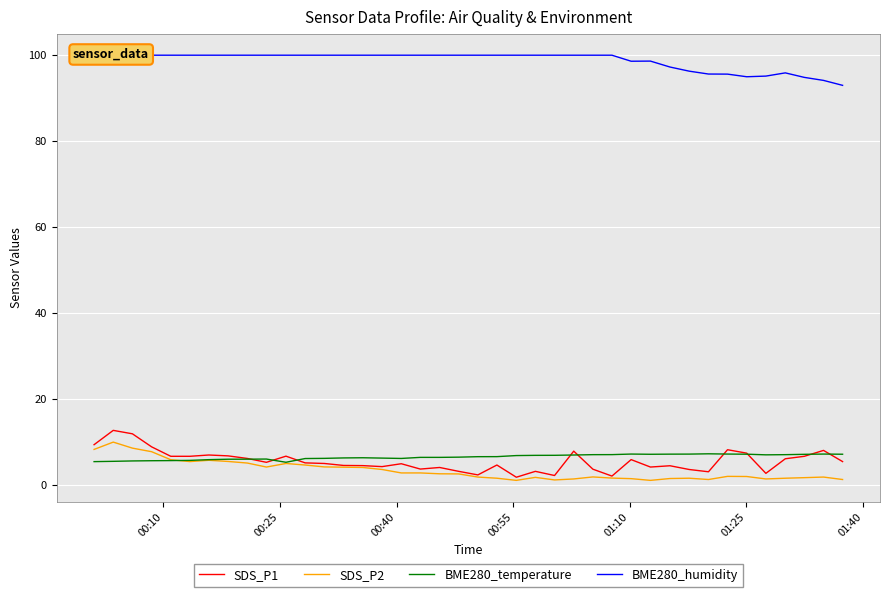

What is the highest value of the SDS_P1 series?

12.7